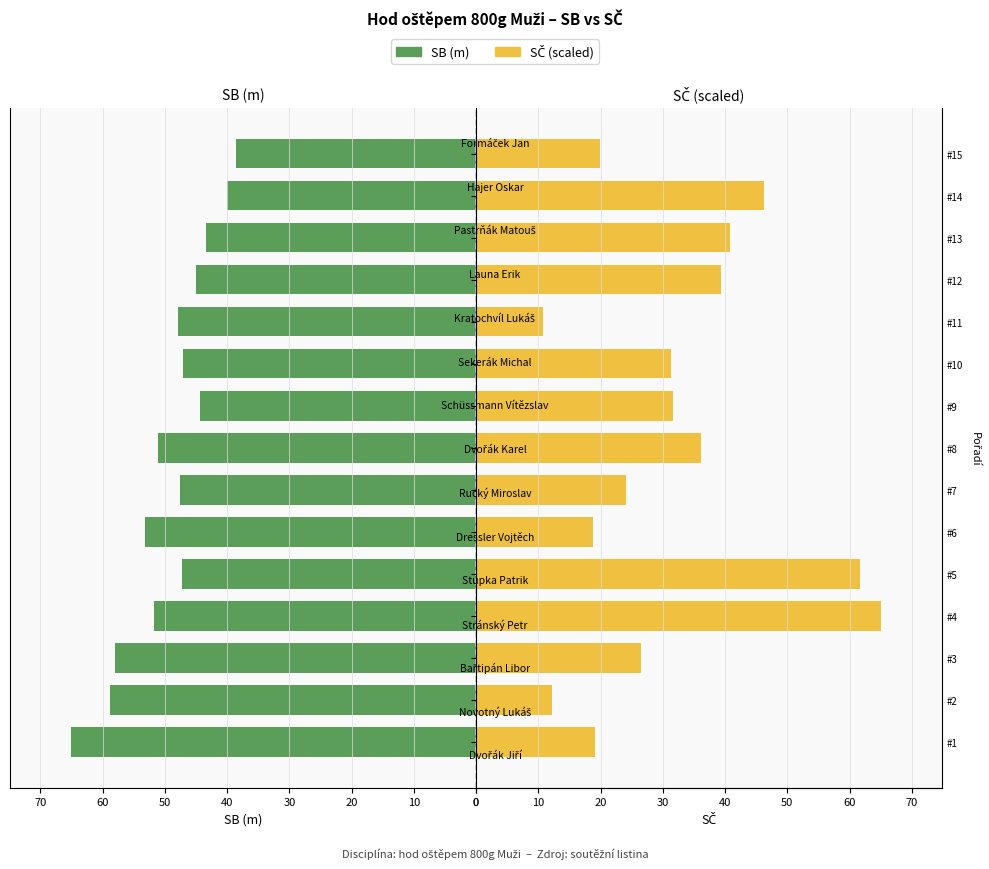

The value of SB at #13 is 71.7. True or false?

False